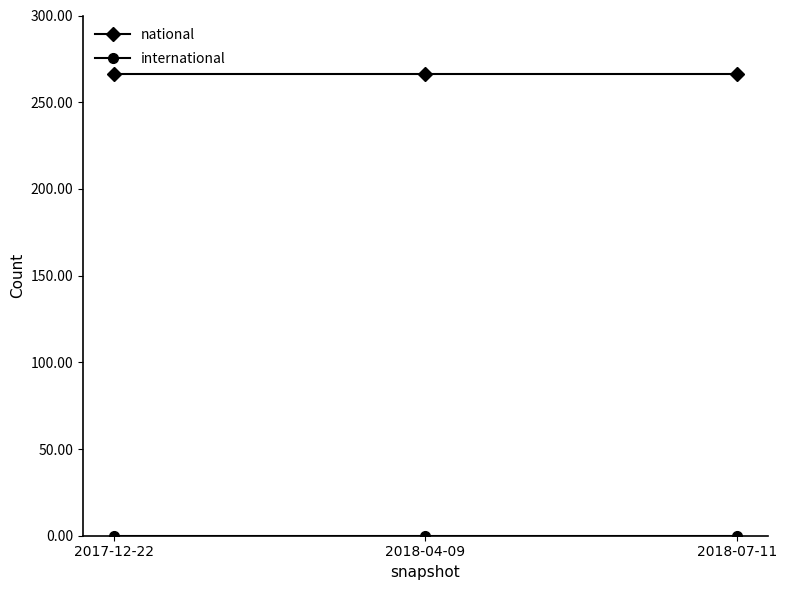

At how many categories does at least one series exceed 92?

3